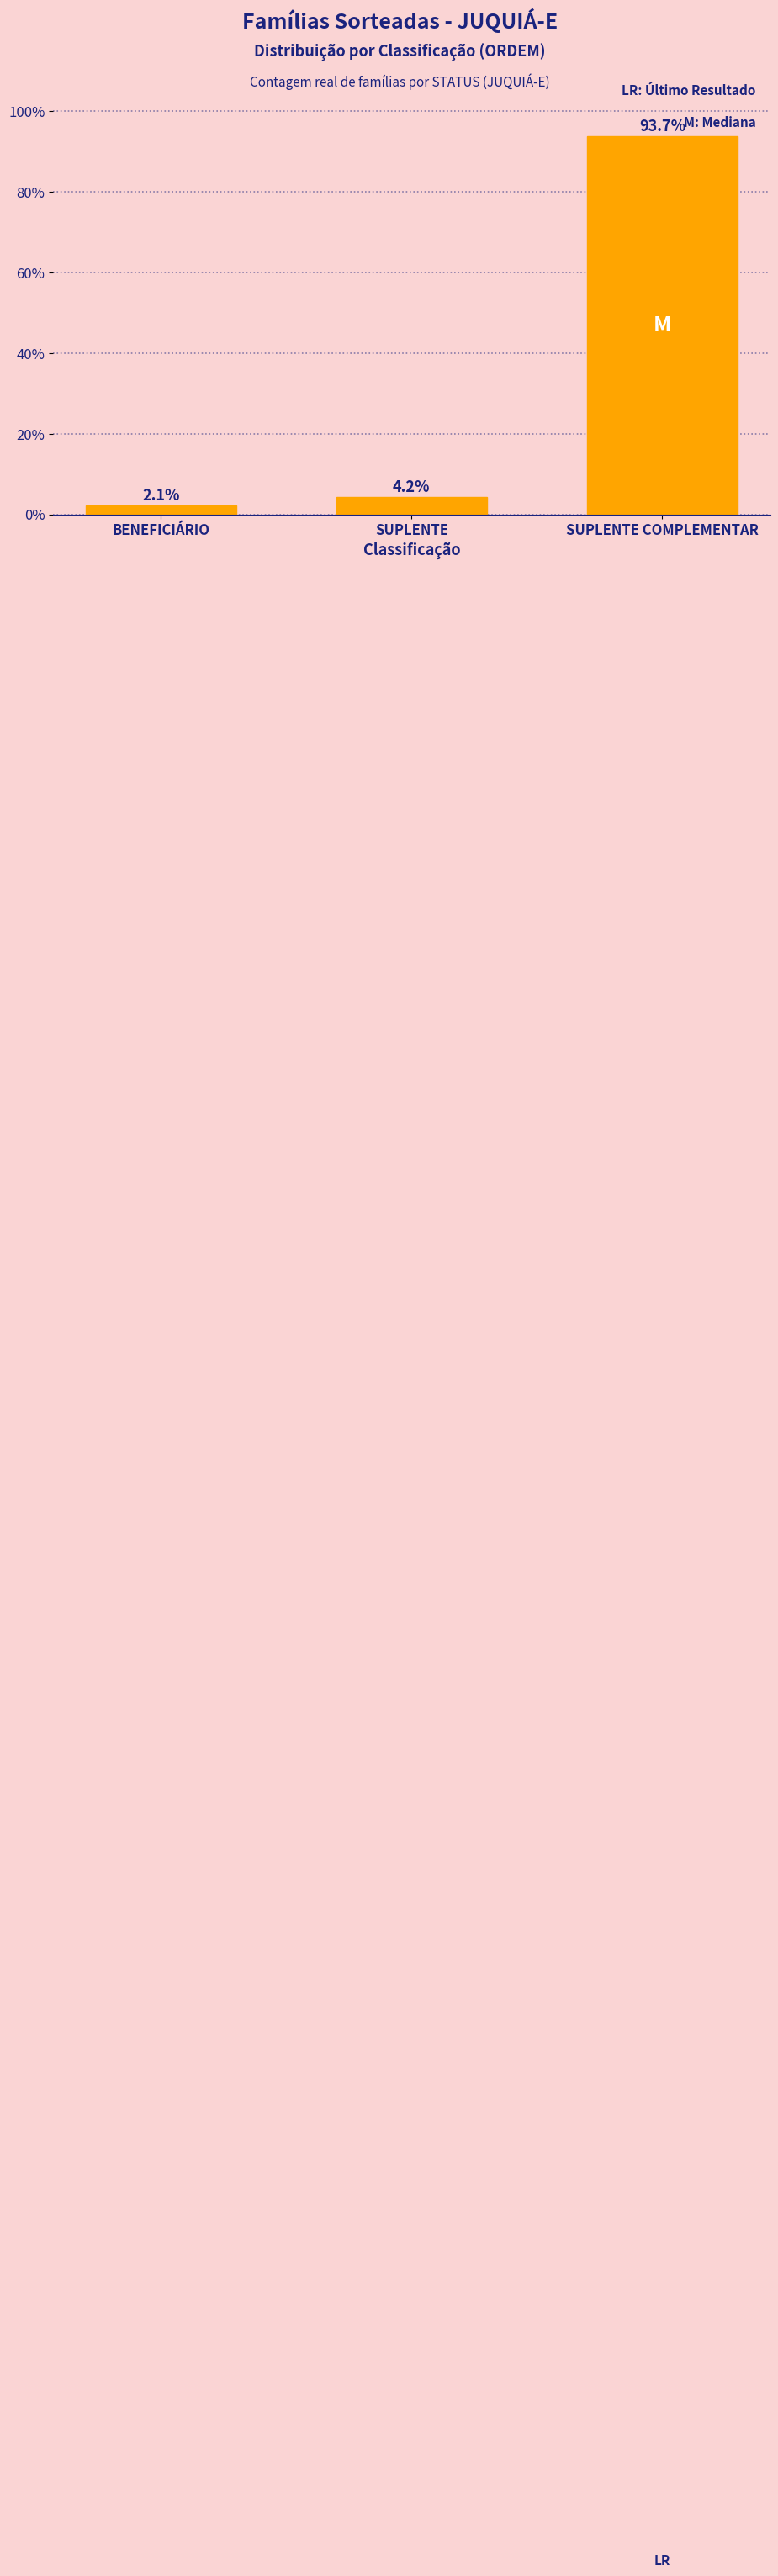

Reading right to left, list all the values displayed in this chart.

93.7	4.2	2.1